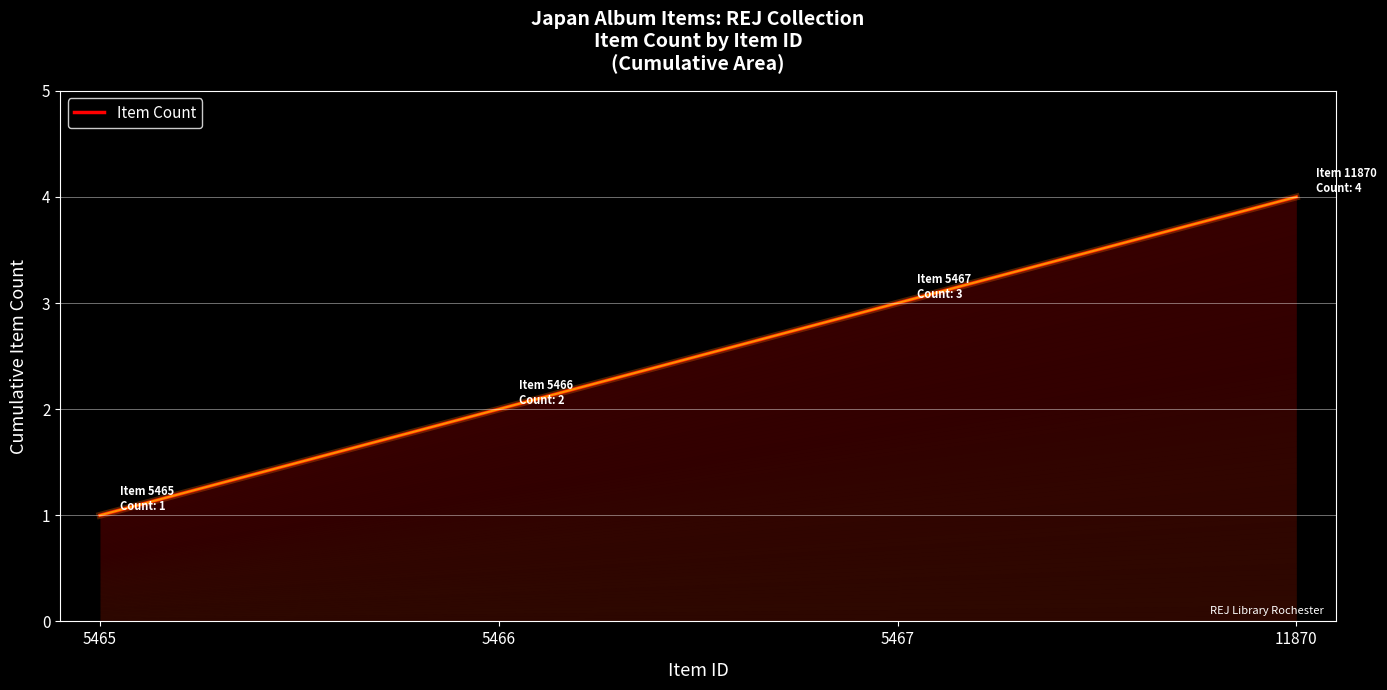

Which label corresponds to the largest value in the chart?

11870